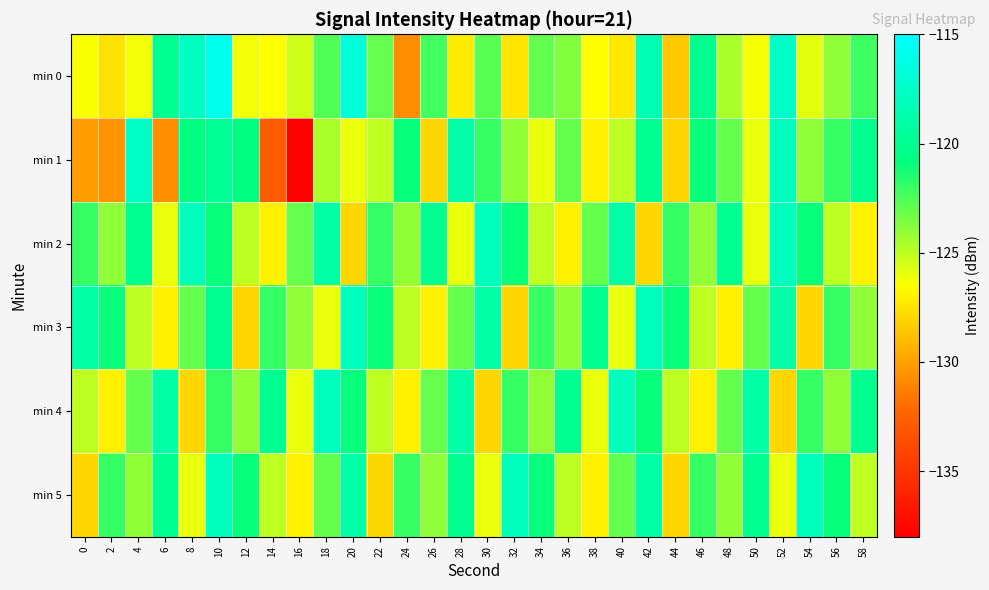

At which category is the sum across all series the highest?

10